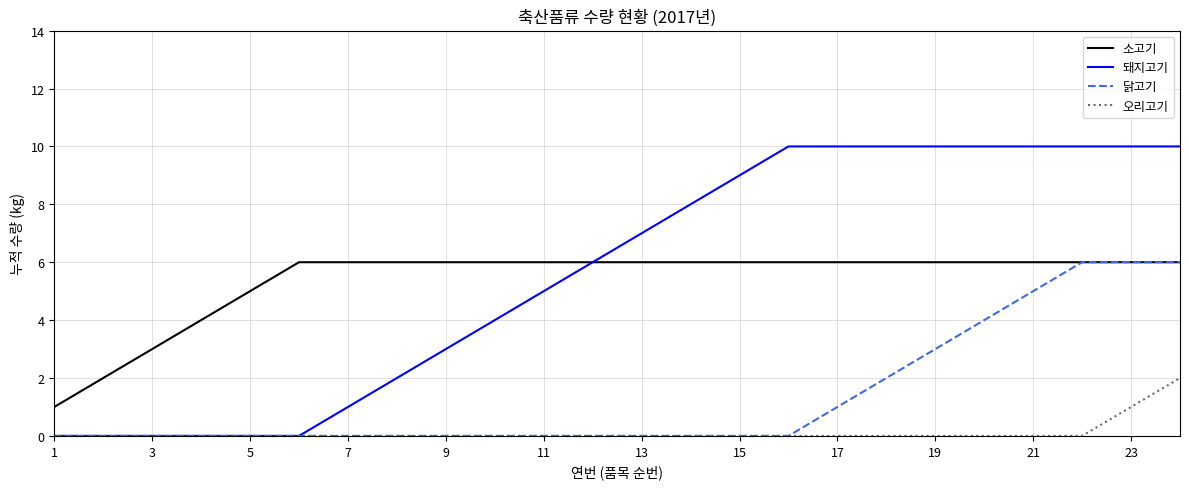

Reading left to right, what are all the values shown in this chart?

소고기: 1	2	3	4	5	6	6	6	6	6	6	6	6	6	6	6	6	6	6	6	6	6	6	6
돼지고기: 0	0	0	0	0	0	1	2	3	4	5	6	7	8	9	10	10	10	10	10	10	10	10	10
닭고기: 0	0	0	0	0	0	0	0	0	0	0	0	0	0	0	0	1	2	3	4	5	6	6	6
오리고기: 0	0	0	0	0	0	0	0	0	0	0	0	0	0	0	0	0	0	0	0	0	0	1	2